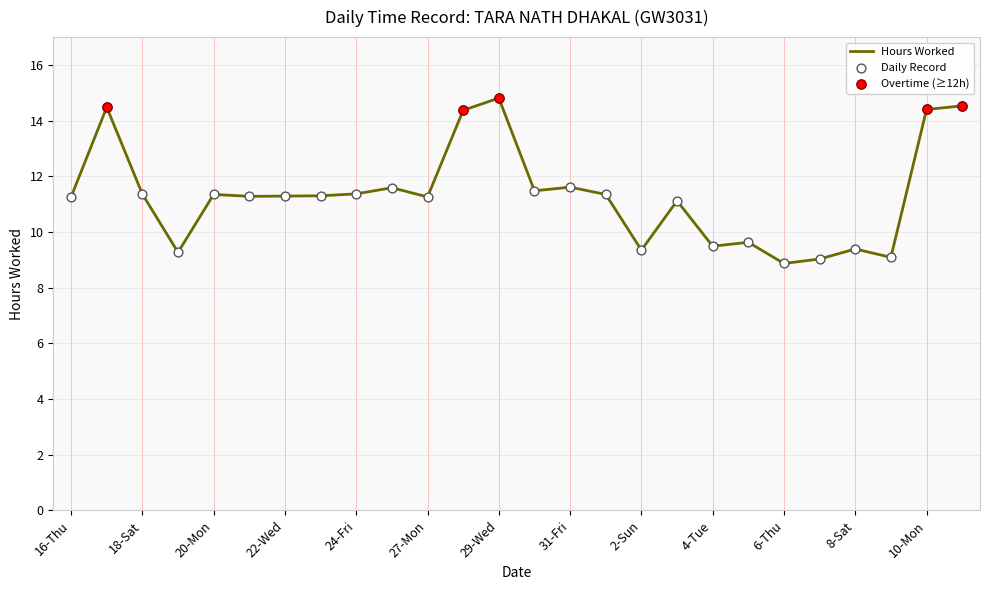

What is the greatest value displayed?

14.8